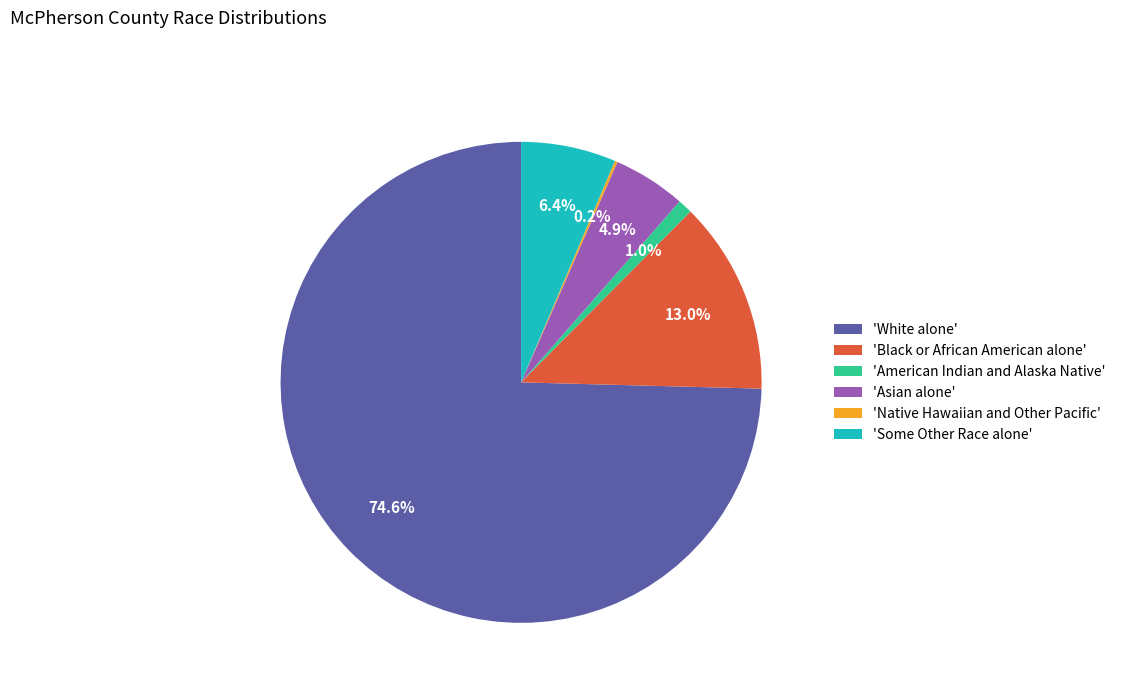

To the nearest percent, what is the difference between the largest and smallest slice percentages?

74%